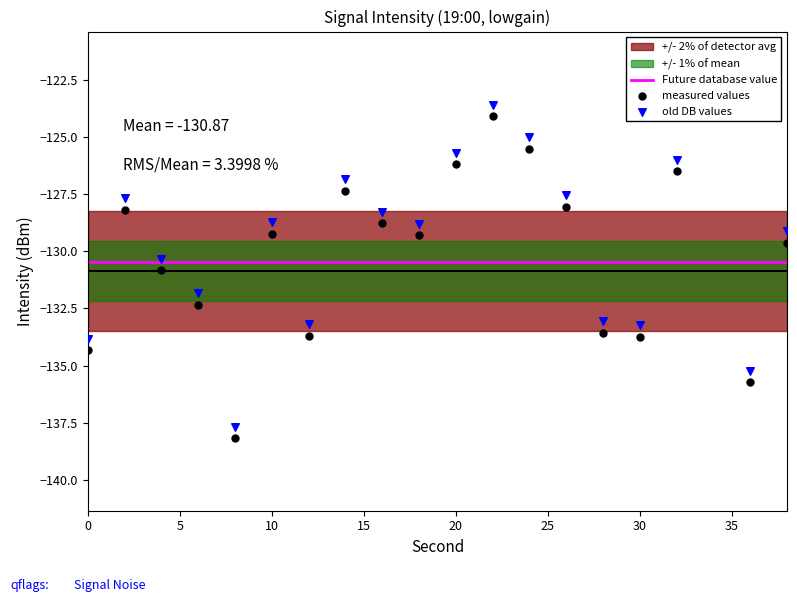

What is the change in value from 22 to 38?

-5.5